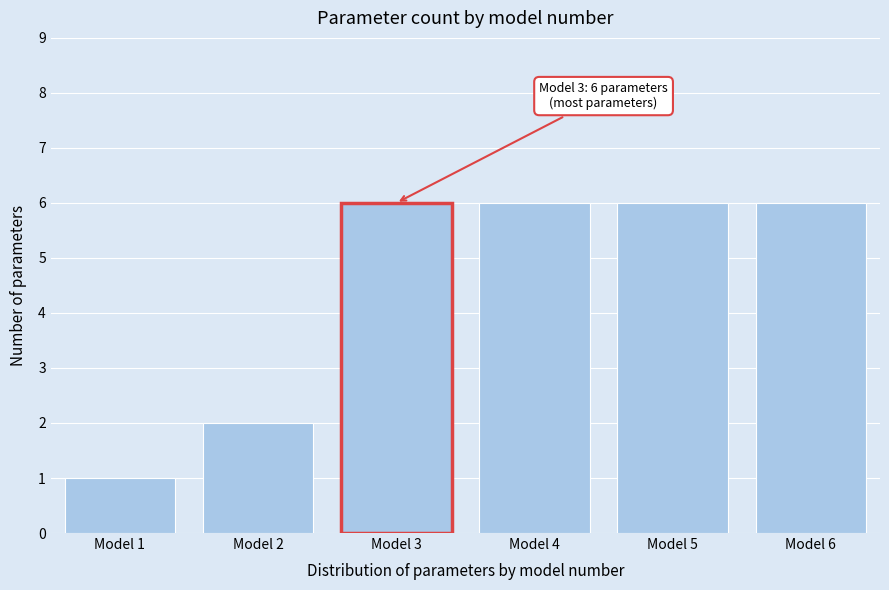

Reading right to left, what are all the values shown in this chart?

Model 6=6	Model 5=6	Model 4=6	Model 3=6	Model 2=2	Model 1=1